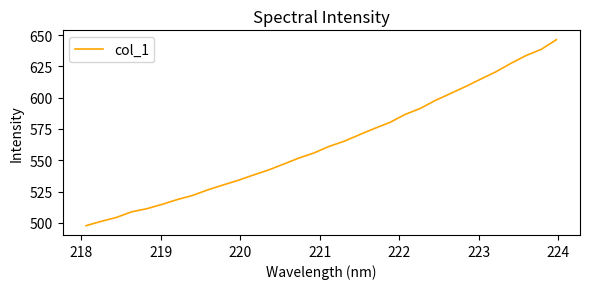

True or false: there are more than 0 points higher than both neighbors.

False